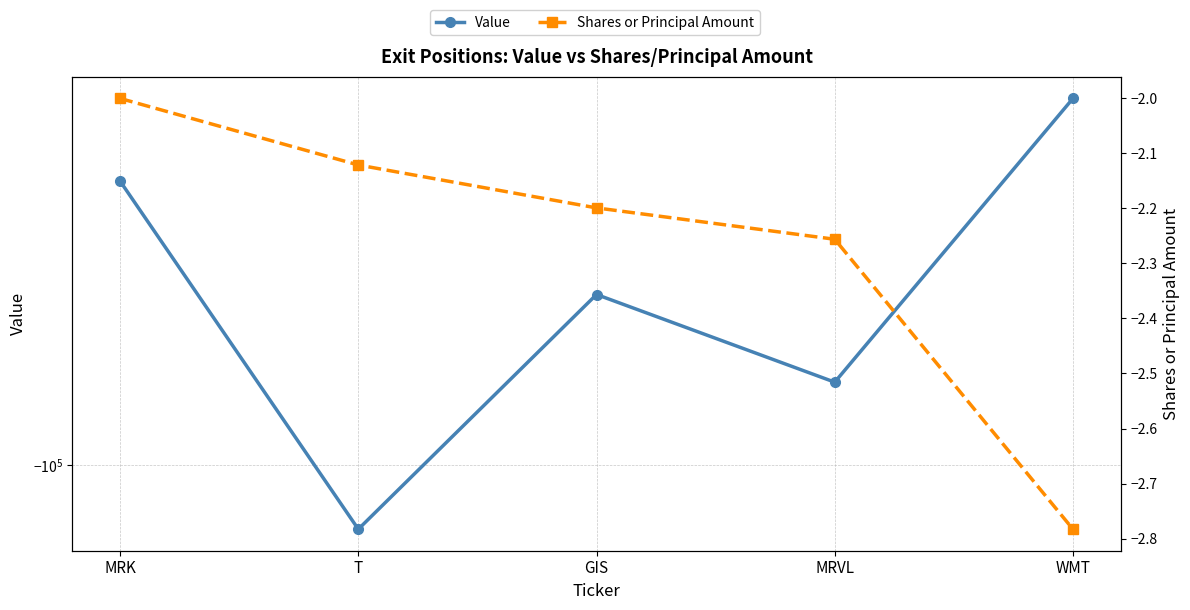

What is the label of the 1st point from the right?

WMT